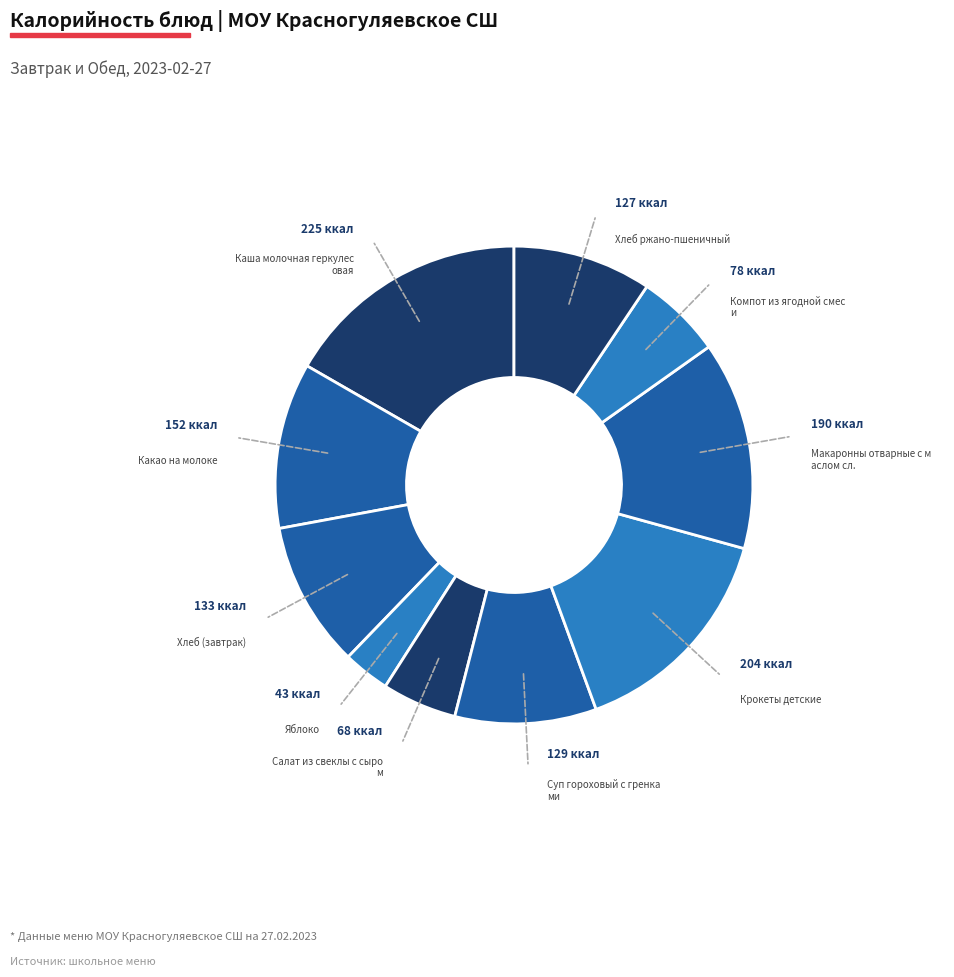

To the nearest percent, what is the average slice percentage?

10%